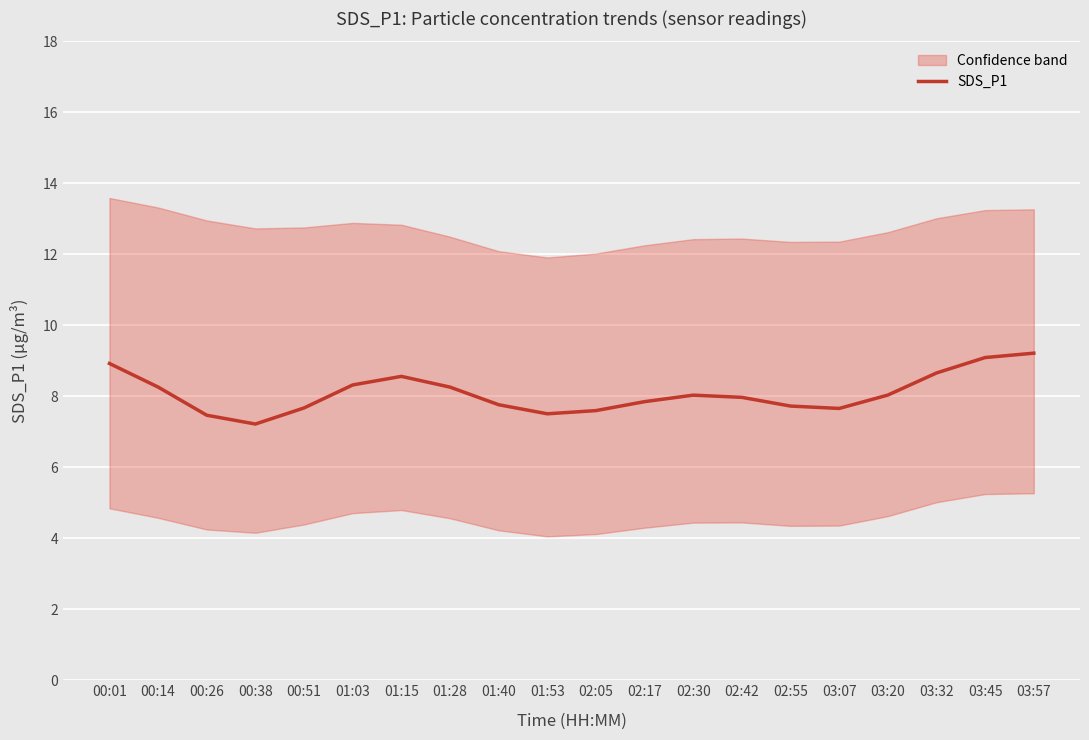

Is it true that the value at 01:40 is 7.8?

True